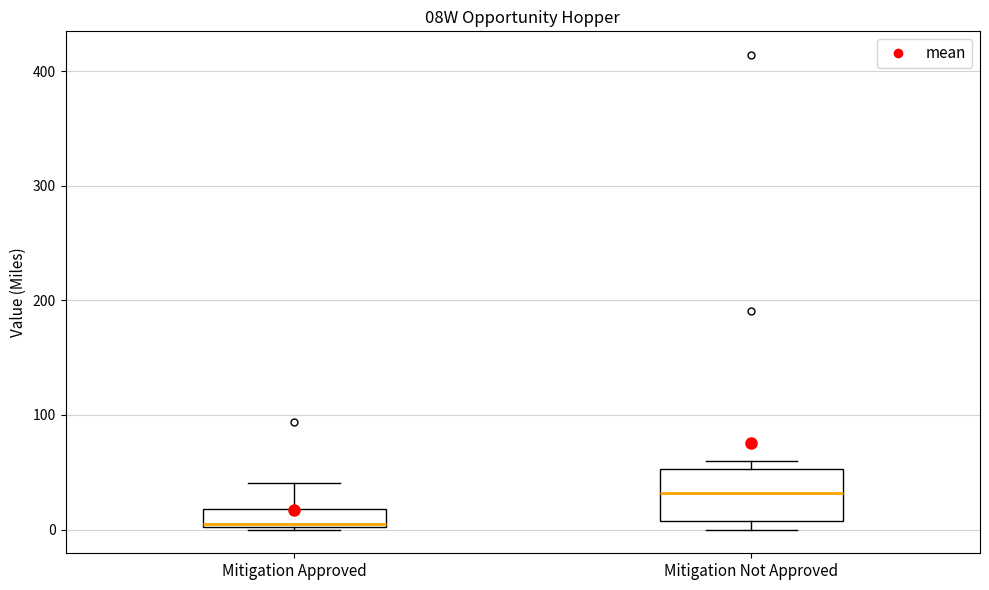

Comparing the boxes themselves (not the whiskers), which one is the tallest?

Mitigation Not Approved